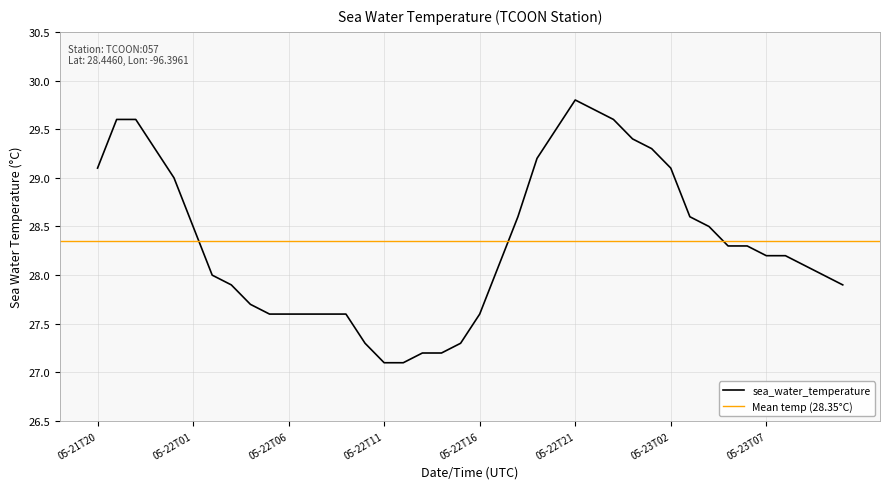

What is the minimum value for sea_water_temperature?

27.1